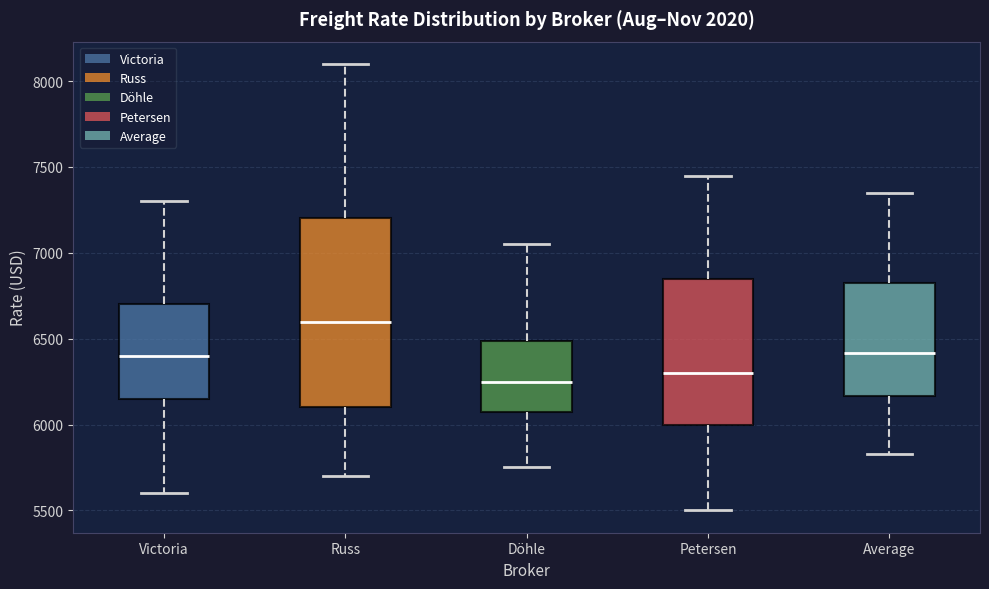

Which box has the lowest median line?

Döhle